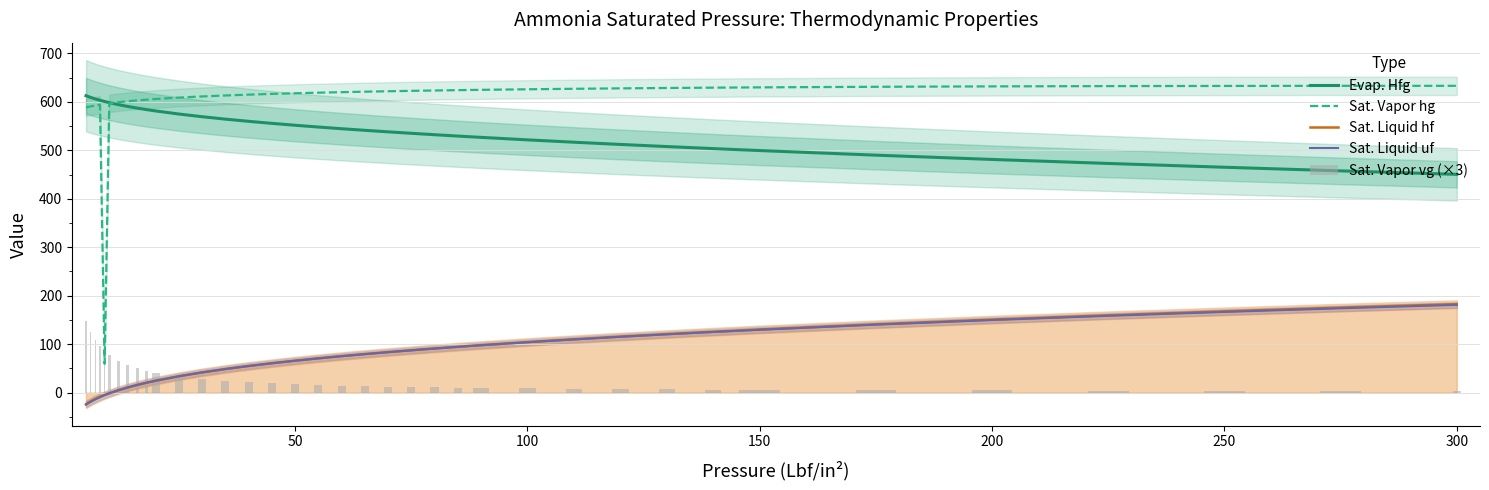

What are all the series names shown in the legend?

Evap. Hfg, Sat. Vapor hg, Sat. Liquid hf, Sat. Liquid uf, Sat. Vapor vg (×3)